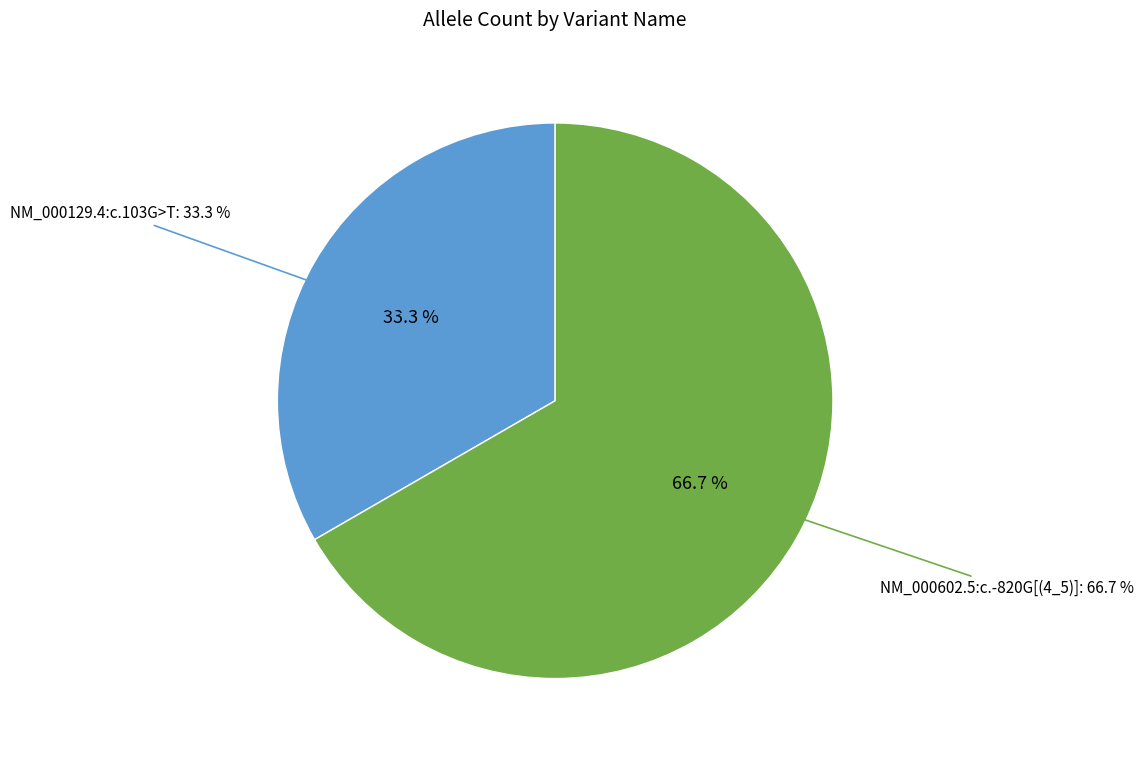

What is the smallest slice in the pie chart?

NM_000129.4:c.103G>T